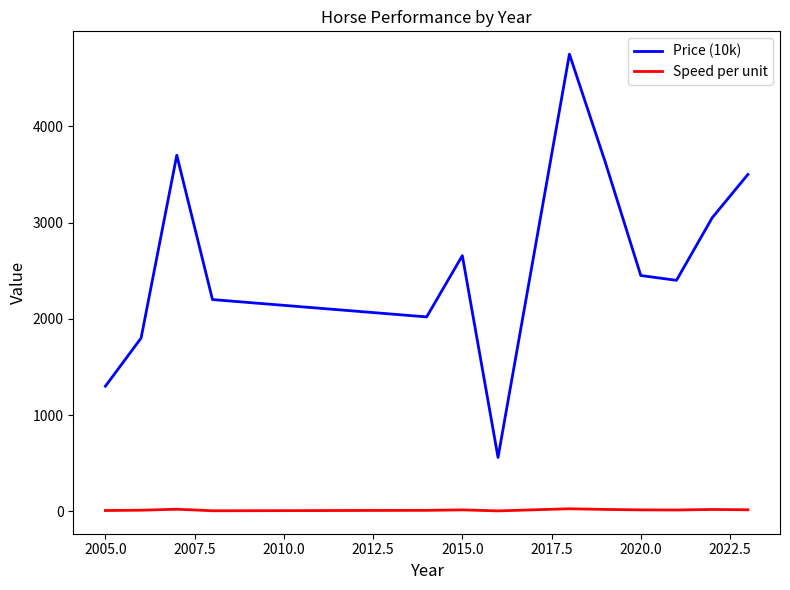

What is the highest value of the Price (10k) series?

4750.0